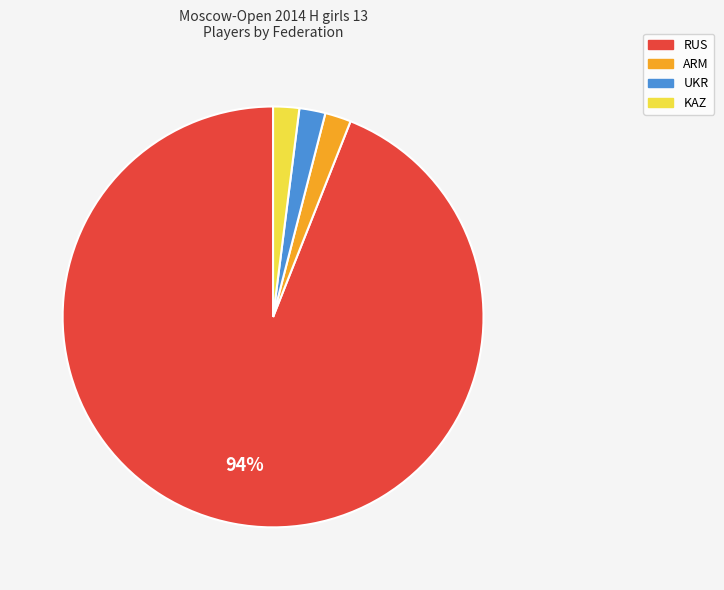

Is there a majority slice in this chart?

Yes